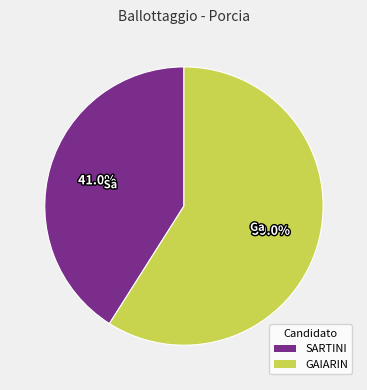

Which slice is the smallest?

SARTINI